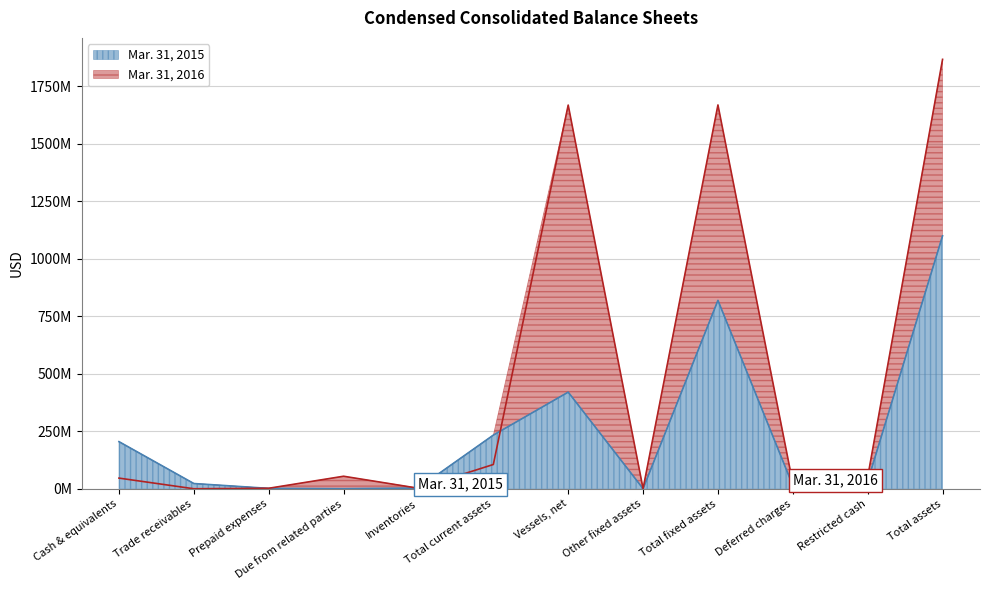

Rank the series by their average value, from lowest to highest.

Mar. 31, 2015, Mar. 31, 2016